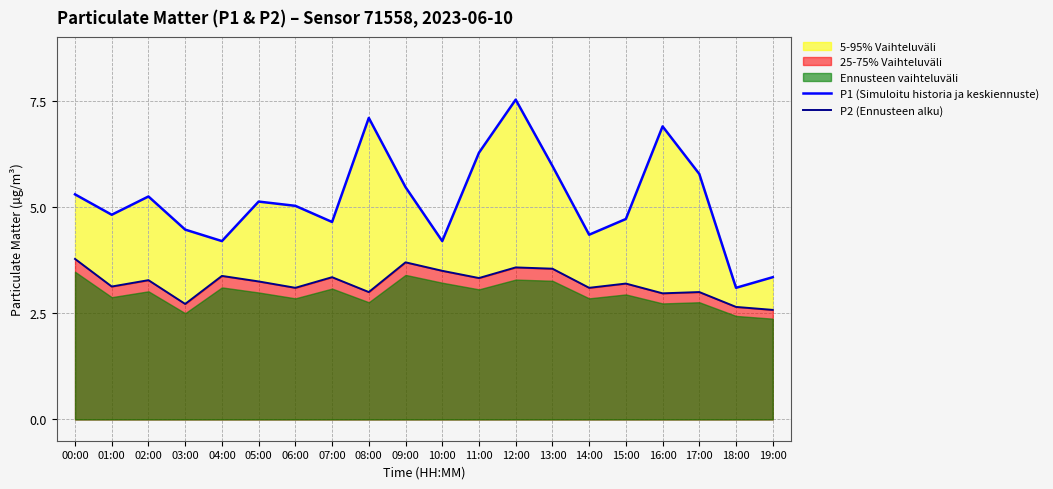

At how many categories does at least one series exceed 5?

11